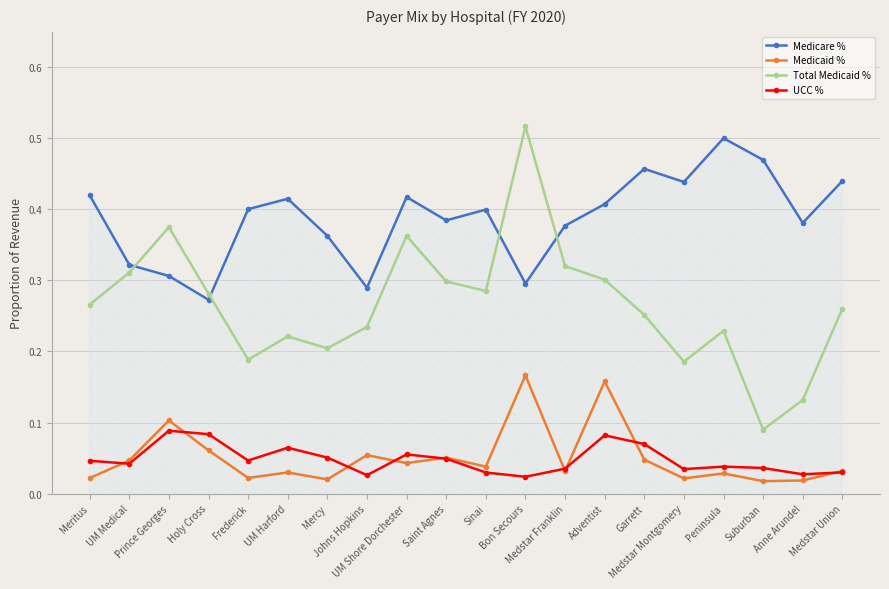

True or false: Medicaid % and Medicare % cross at least once.

False